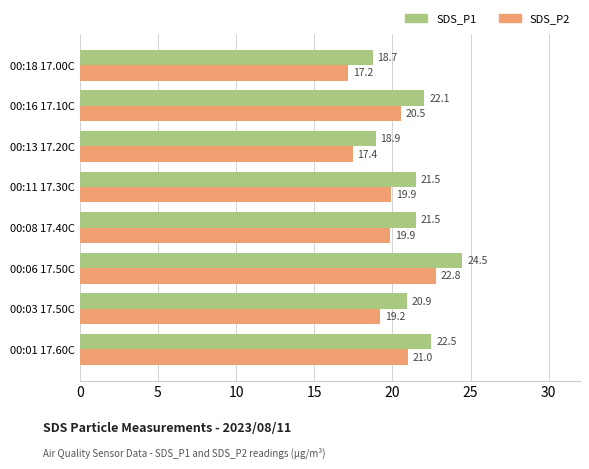

At which label is SDS_P1 closest to 21?

00:03 17.50C